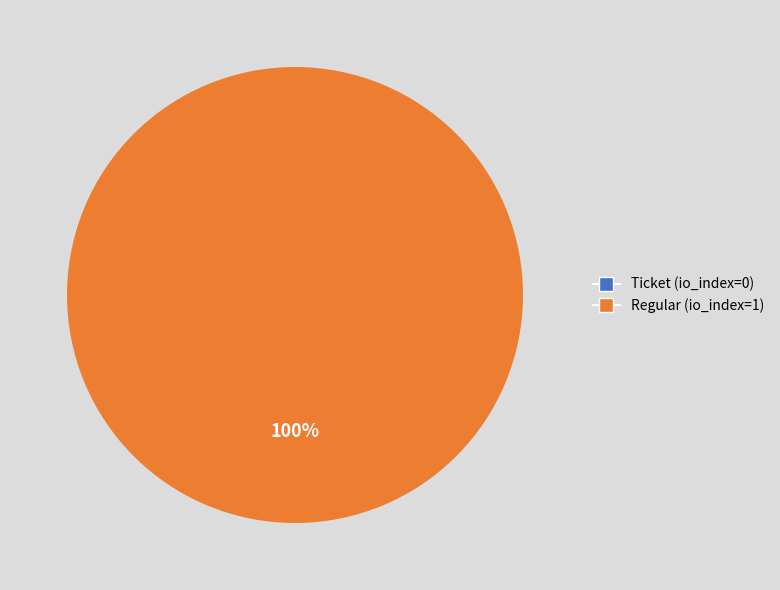

How many segments does this pie chart have?

2